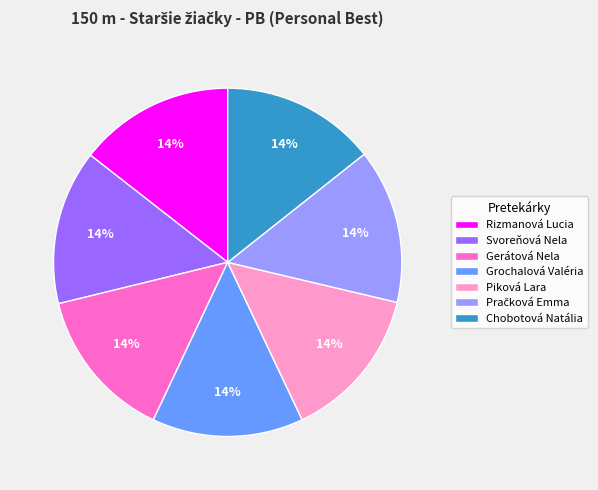

Is it true that Gerátová Nela is 14% of the pie?

True